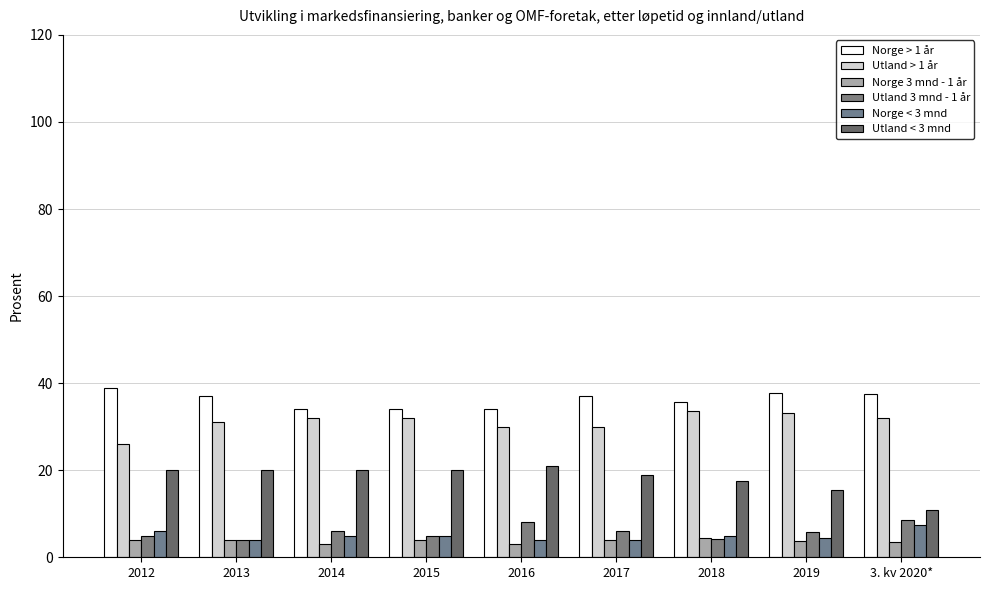

What is the total value across all series at 2015?

100.0